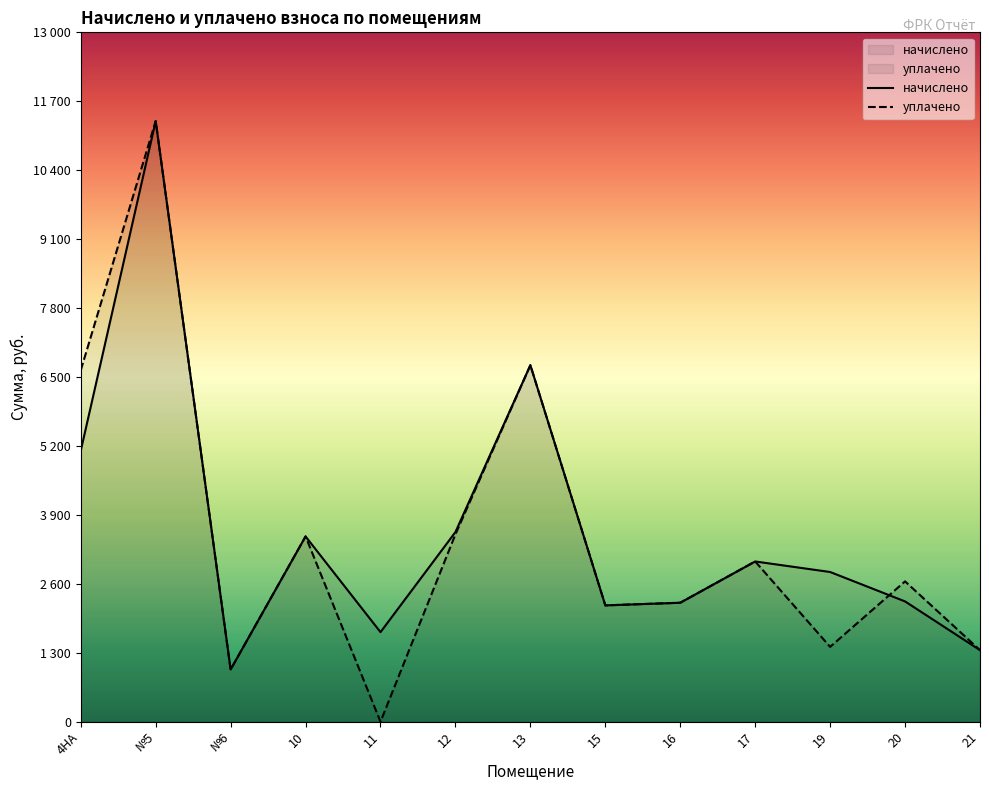

Which series has the widest spread of values?

уплачено